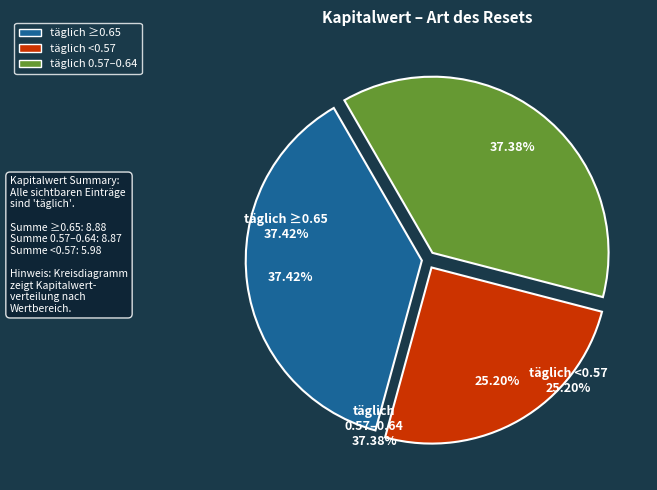

To the nearest percent, what is the difference between the largest and smallest slice percentages?

12%